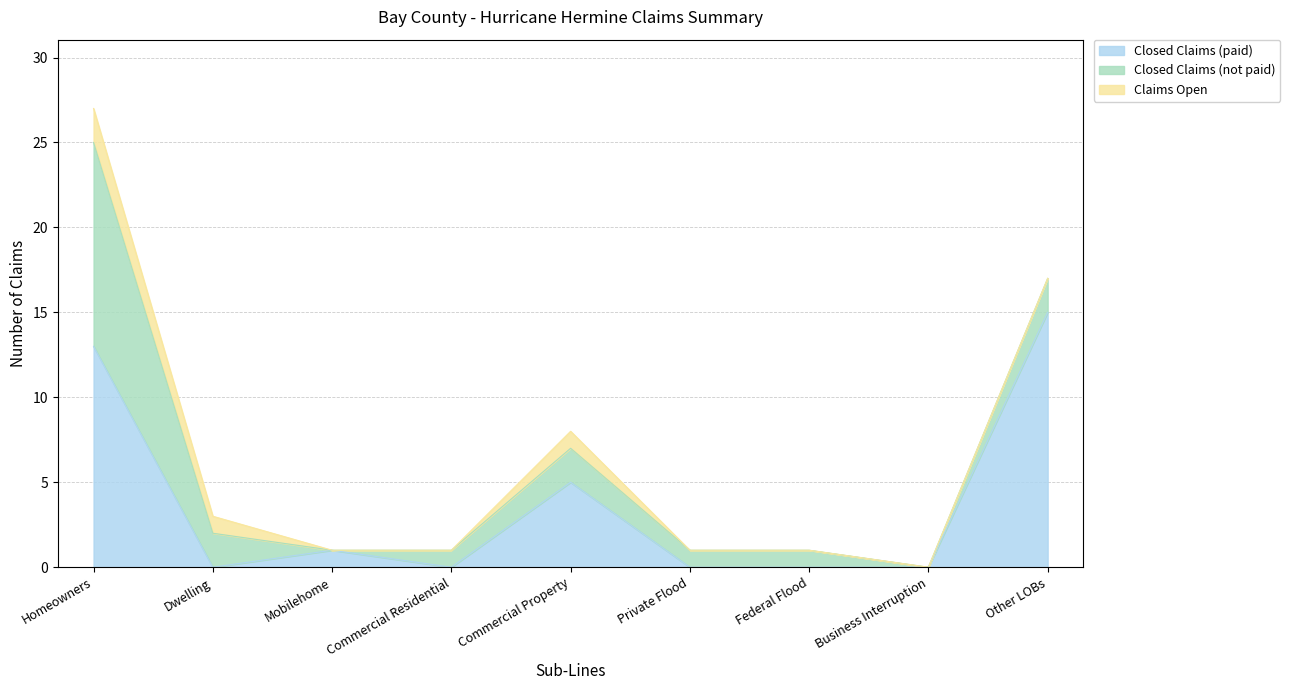

True or false: Closed Claims (not paid) and Claims Open cross at least once.

False